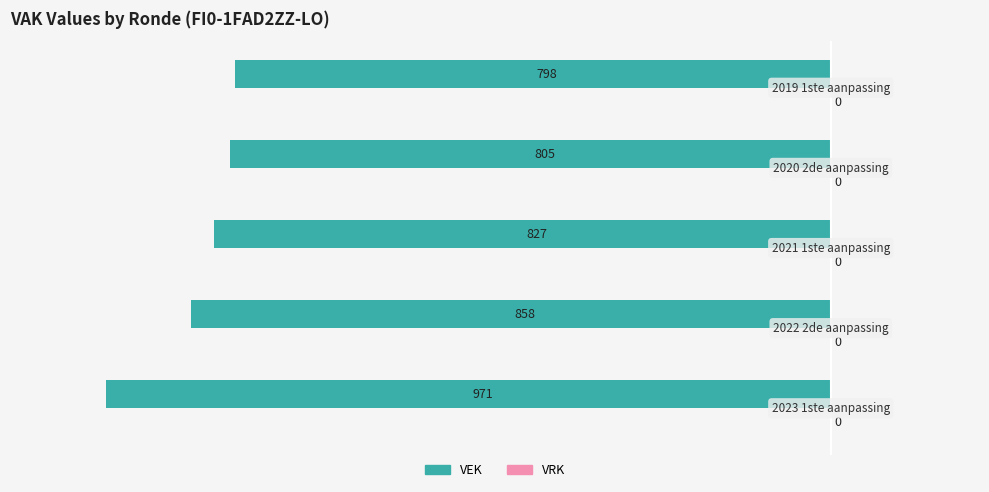

Are the bars horizontal?

Yes